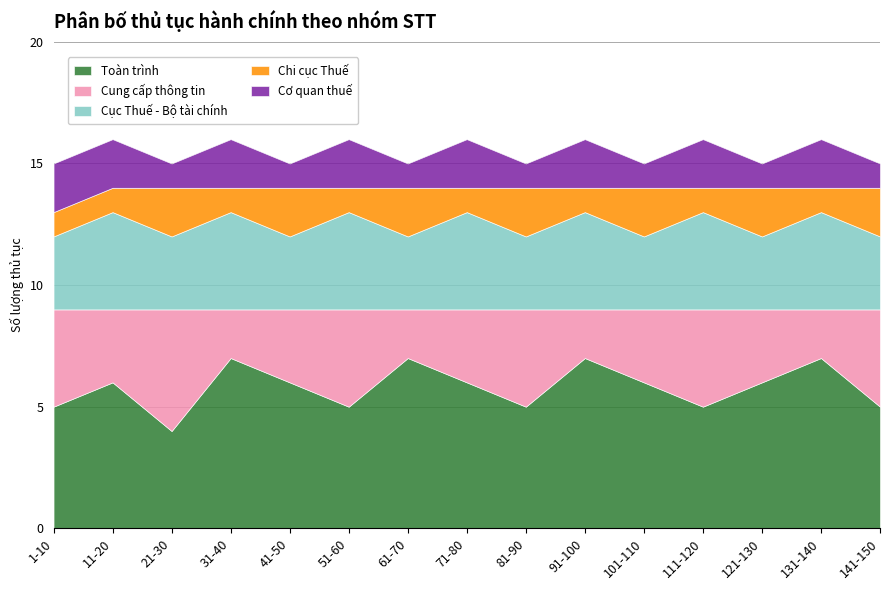

At which category does Toàn trình reach its first local peak?

11-20